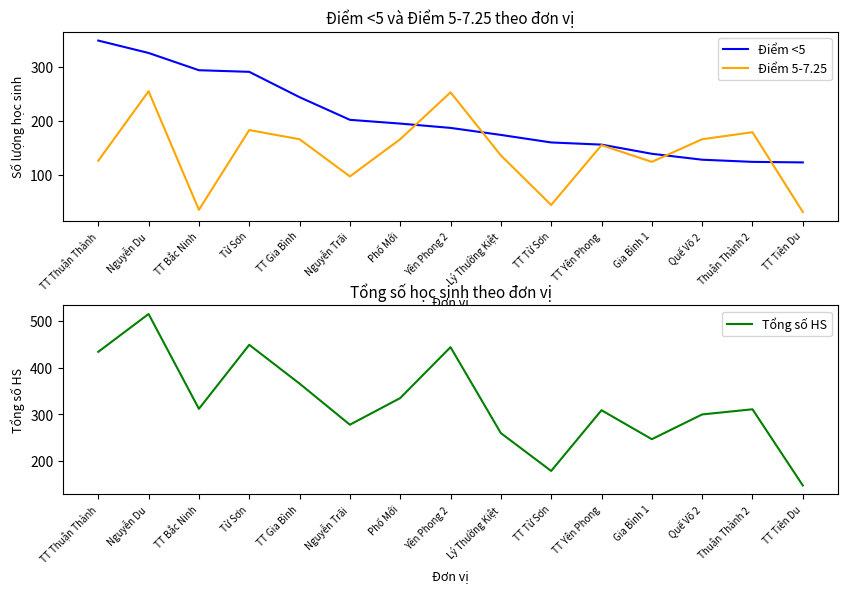

Count the number of categories in the chart.

15